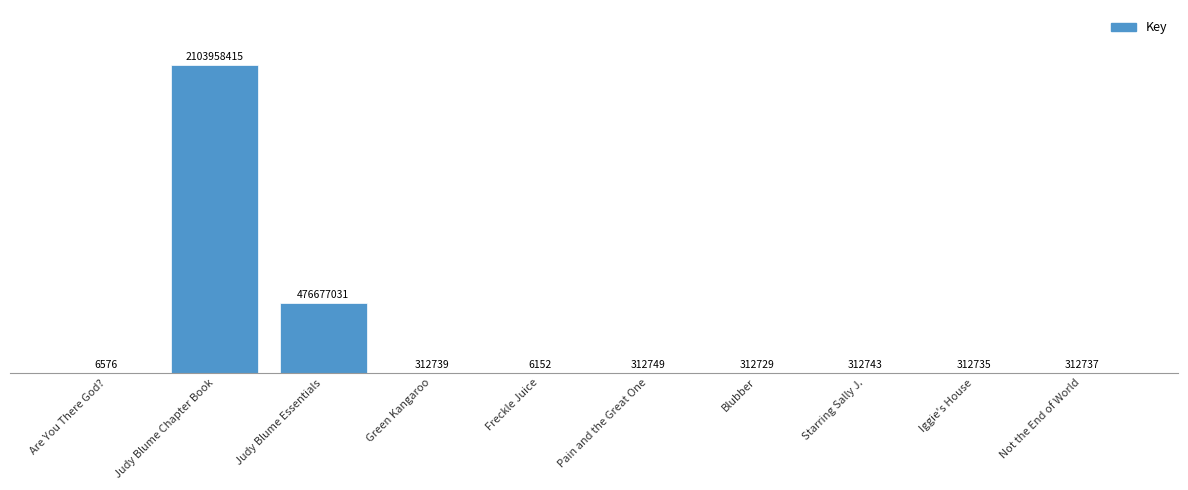

What is the sum of the values at Starring Sally J. and Green Kangaroo?

625482